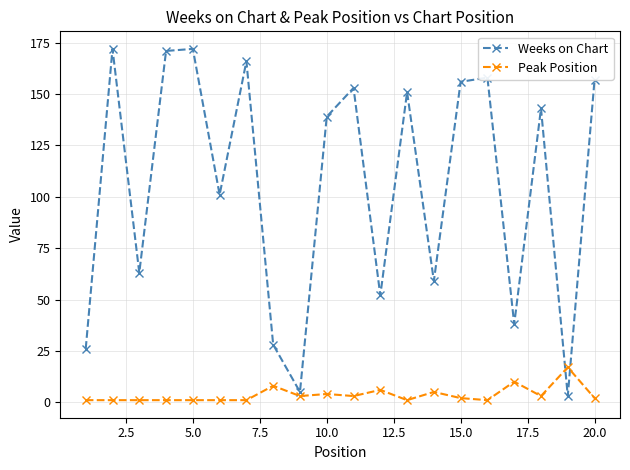

What is the maximum value for Weeks on Chart?

172